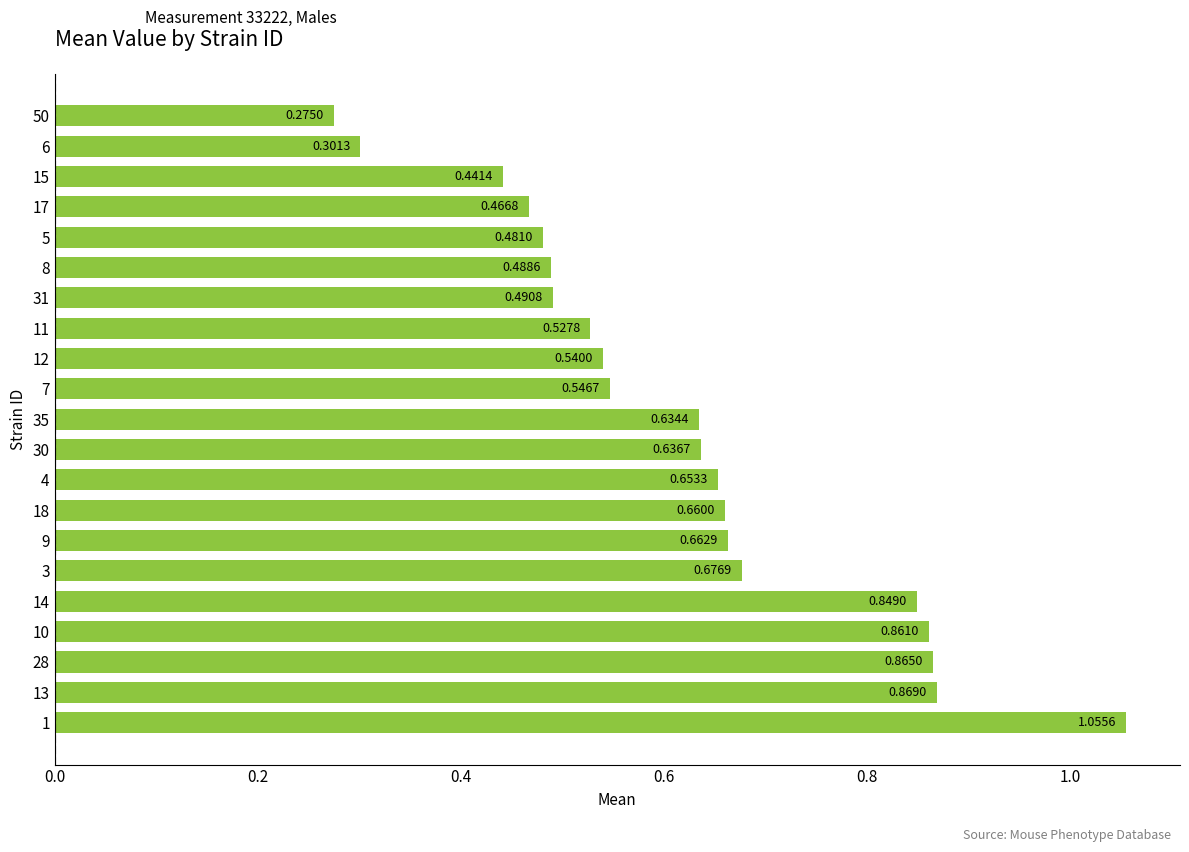

Are the bars horizontal?

Yes